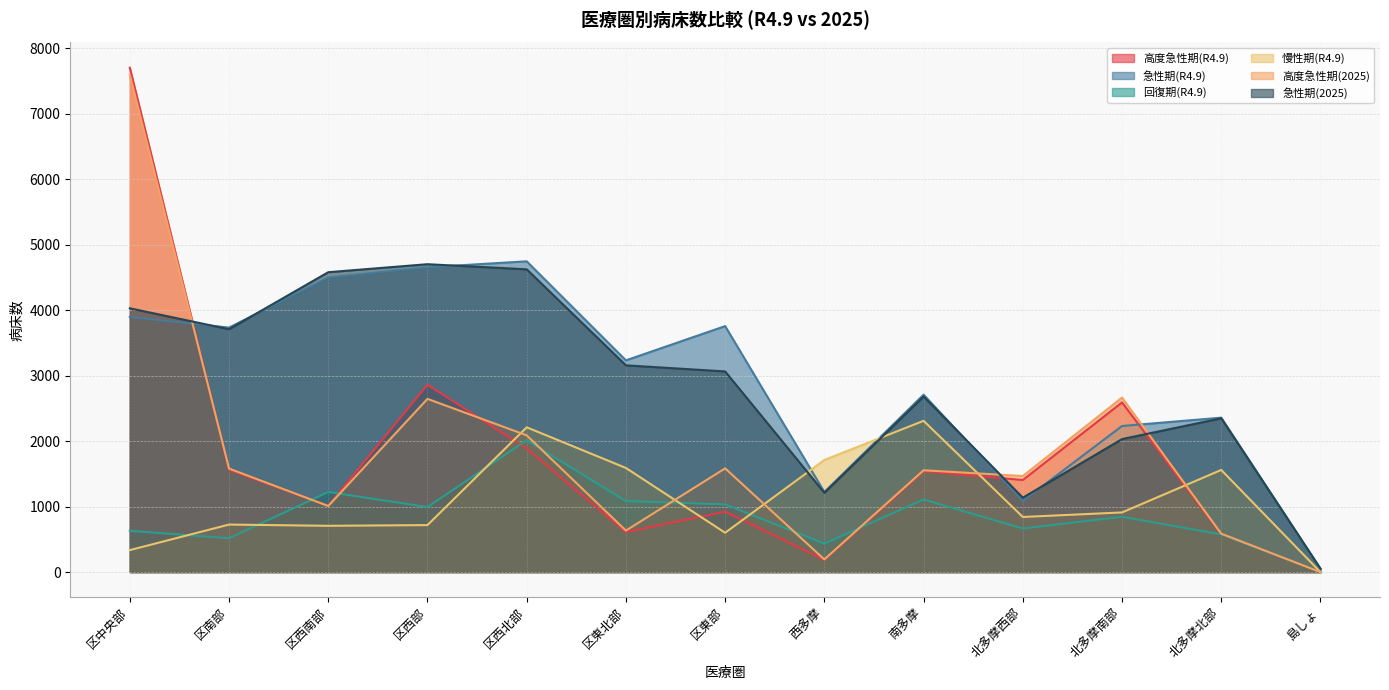

Which series ends up on top after the final intersection of 急性期(R4.9) and 高度急性期(2025)?

急性期(R4.9)